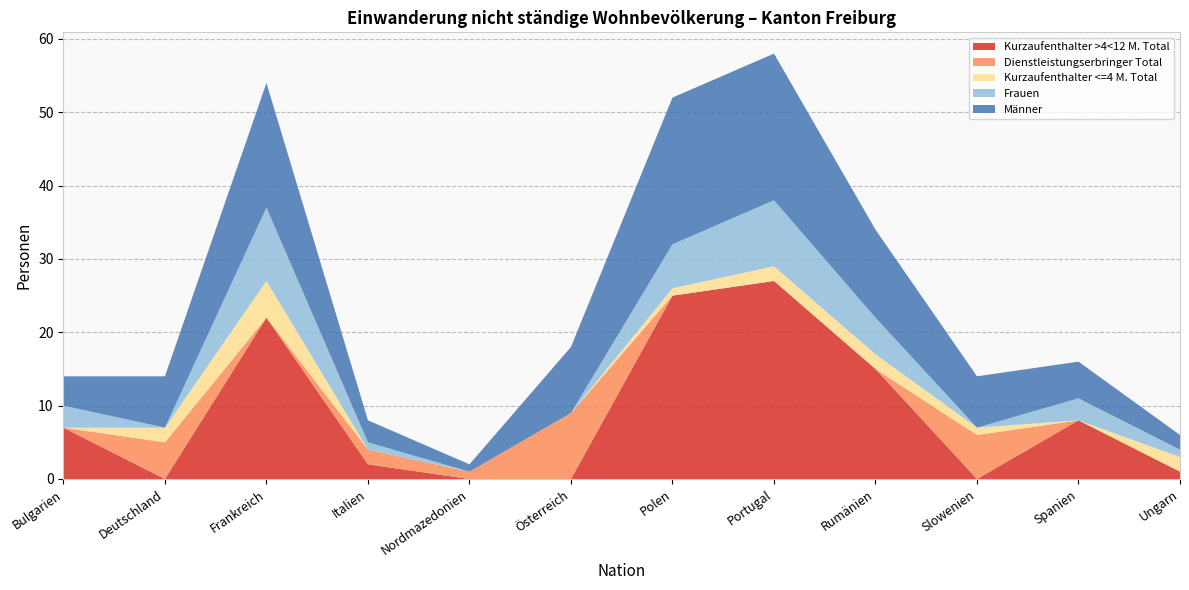

Reading left to right, list all the values displayed in this chart.

Kurzaufenthalter >4<12 M. Total: Bulgarien=7	Deutschland=0	Frankreich=22	Italien=2	Nordmazedonien=0	Österreich=0	Polen=25	Portugal=27	Rumänien=15	Slowenien=0	Spanien=8	Ungarn=1
Dienstleistungserbringer Total: Bulgarien=0	Deutschland=5	Frankreich=0	Italien=2	Nordmazedonien=1	Österreich=9	Polen=0	Portugal=0	Rumänien=0	Slowenien=6	Spanien=0	Ungarn=0
Kurzaufenthalter <=4 M. Total: Bulgarien=0	Deutschland=2	Frankreich=5	Italien=0	Nordmazedonien=0	Österreich=0	Polen=1	Portugal=2	Rumänien=2	Slowenien=1	Spanien=0	Ungarn=2
Frauen: Bulgarien=3	Deutschland=0	Frankreich=10	Italien=1	Nordmazedonien=0	Österreich=0	Polen=6	Portugal=9	Rumänien=5	Slowenien=0	Spanien=3	Ungarn=1
Männer: Bulgarien=4	Deutschland=7	Frankreich=17	Italien=3	Nordmazedonien=1	Österreich=9	Polen=20	Portugal=20	Rumänien=12	Slowenien=7	Spanien=5	Ungarn=2